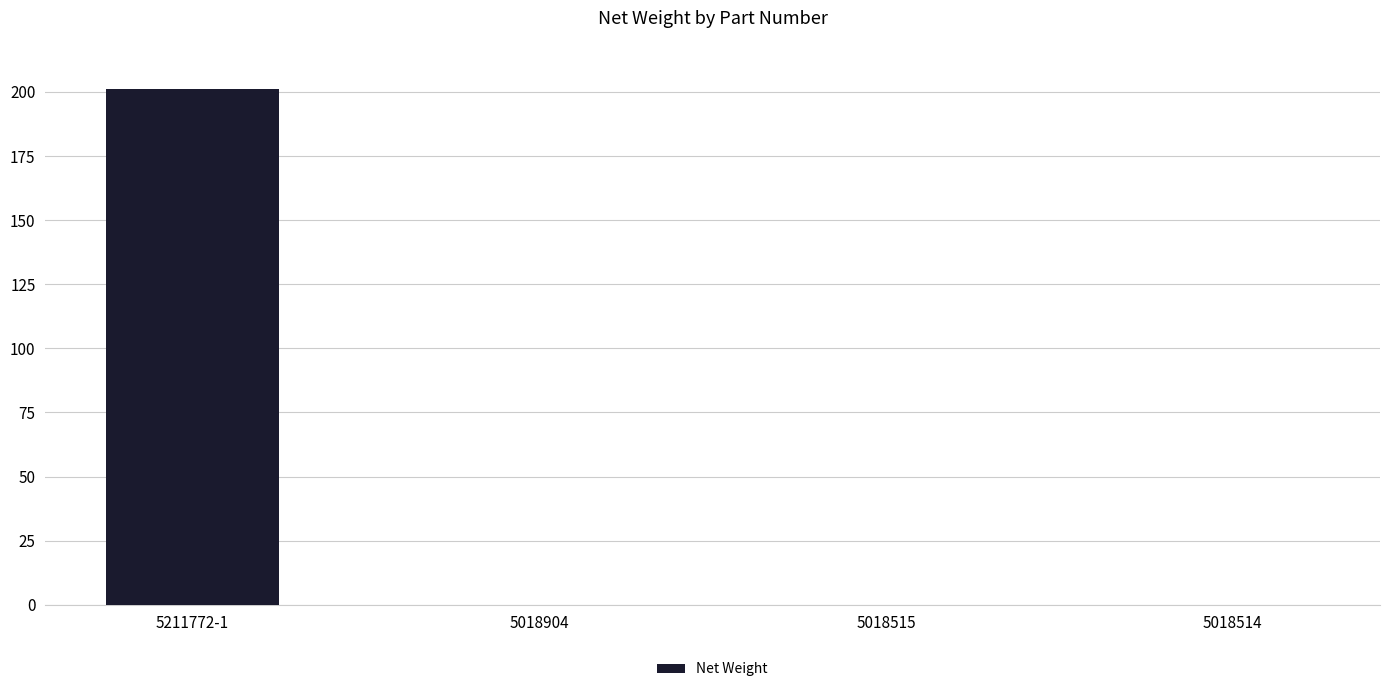

Are the bars horizontal?

No